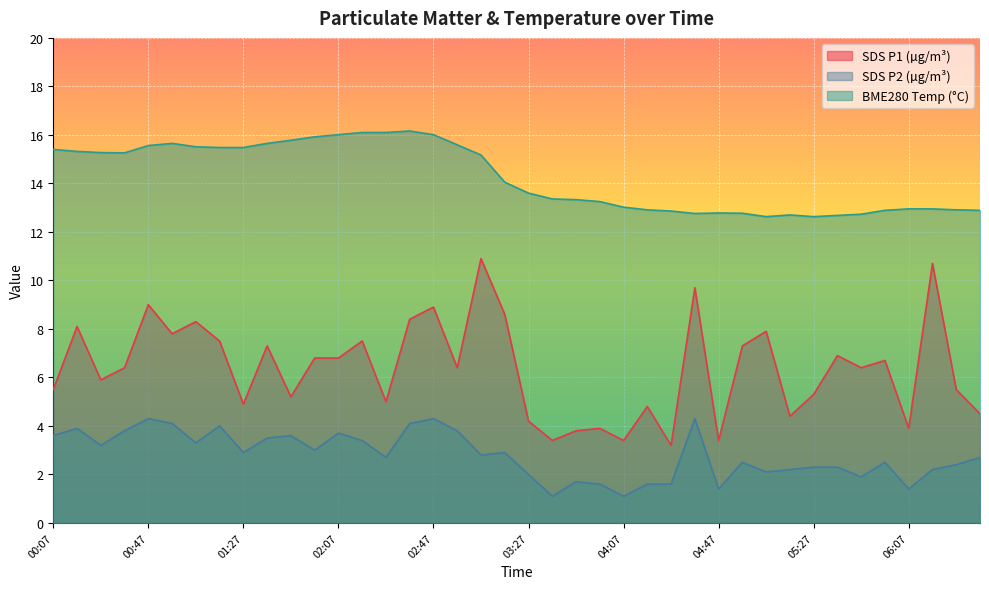

True or false: BME280_temperature and SDS_P1 intersect in this chart.

False